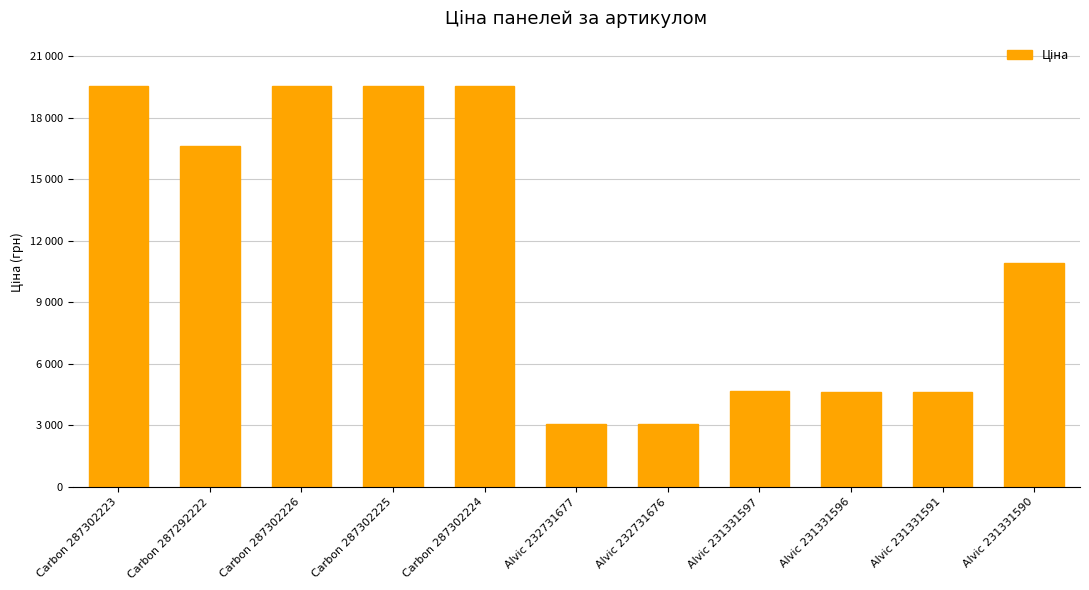

Reading left to right, list all the values displayed in this chart.

Carbon 287302223=19542.7	Carbon 287292222=16618.0	Carbon 287302226=19542.7	Carbon 287302225=19542.7	Carbon 287302224=19542.7	Alvic 232731677=3094.7	Alvic 232731676=3091.2	Alvic 231331597=4685.4	Alvic 231331596=4641.8	Alvic 231331591=4641.8	Alvic 231331590=10896.3